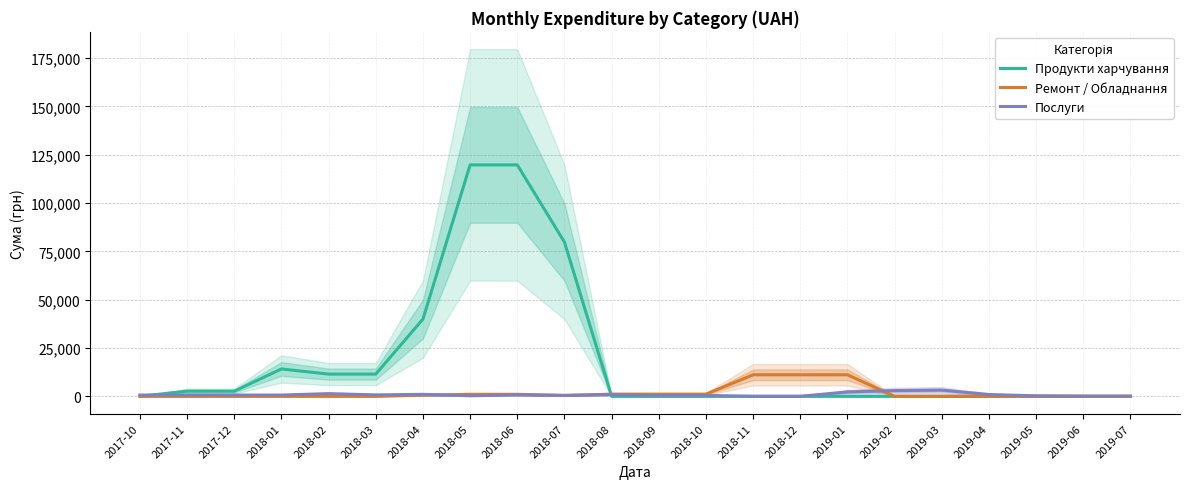

True or false: Послуги has a value of 0.0 at 2018-12.

True